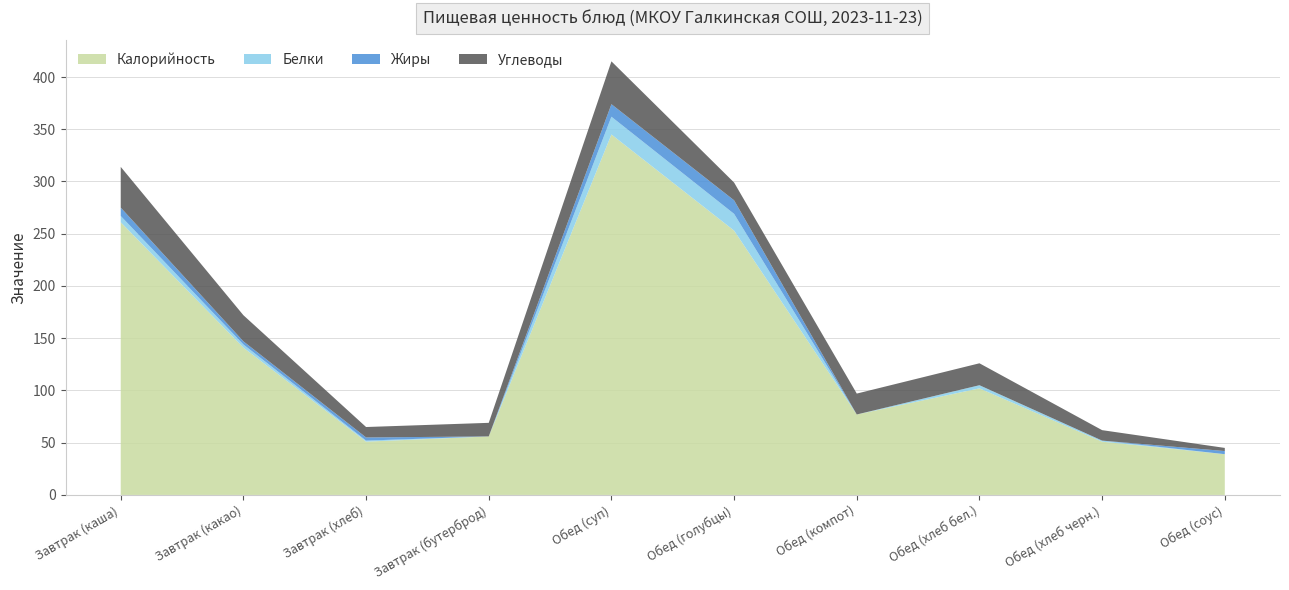

Reading left to right, what are all the values shown in this chart?

Калорийность: 261	141	51	56	345	253	77	102	51	39
Белки: 6	3	1	0	17	16	0	3	1	0
Жиры: 8	3	3	0	12	13	0	0	0	3
Углеводы: 39	25	10	13	41	17	20	21	10	3